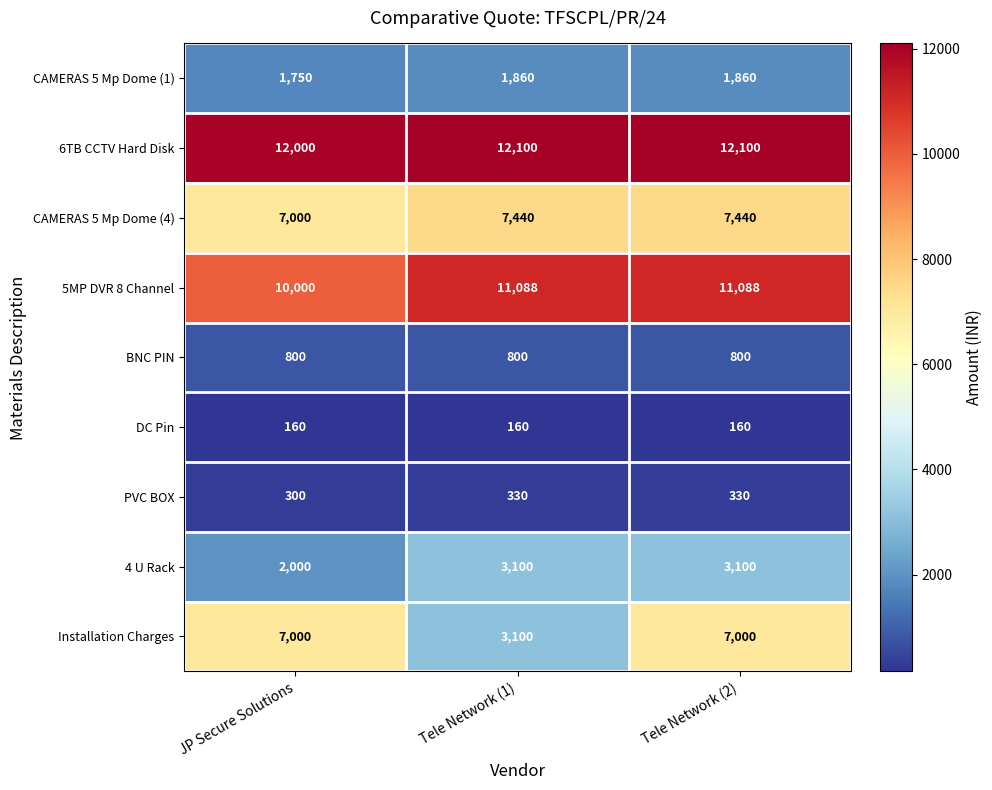

Which series changed the most between Tele Network (1) and Tele Network (2)?

Installation Charges